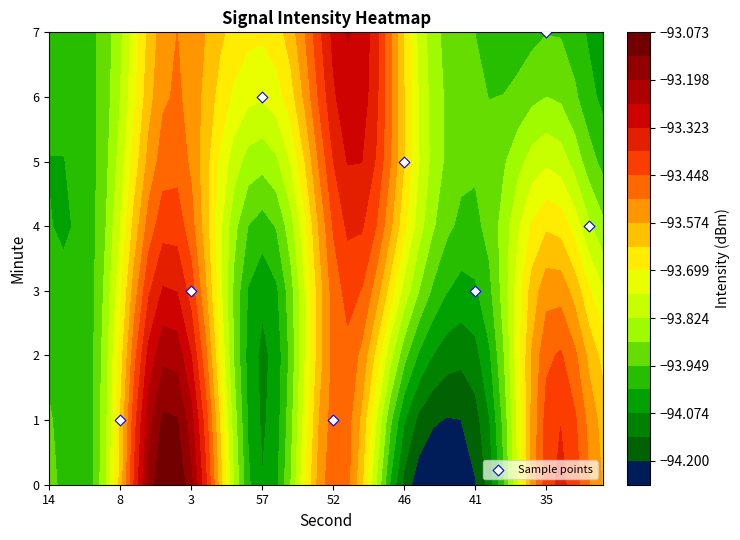

Is it true that the value at 3 is 4?

False